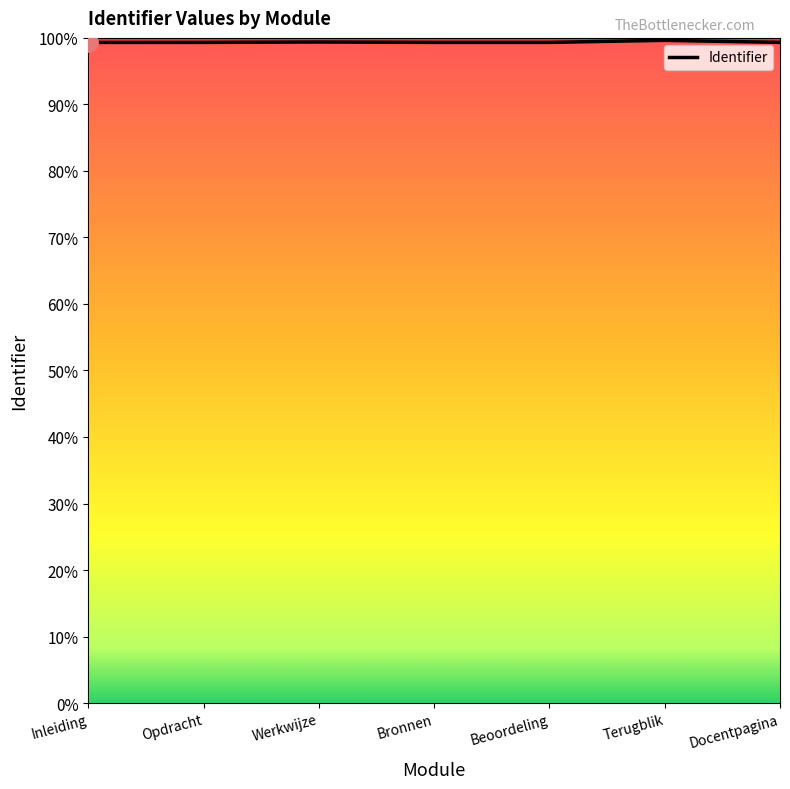

What value does the data have at Inleiding?

4171323